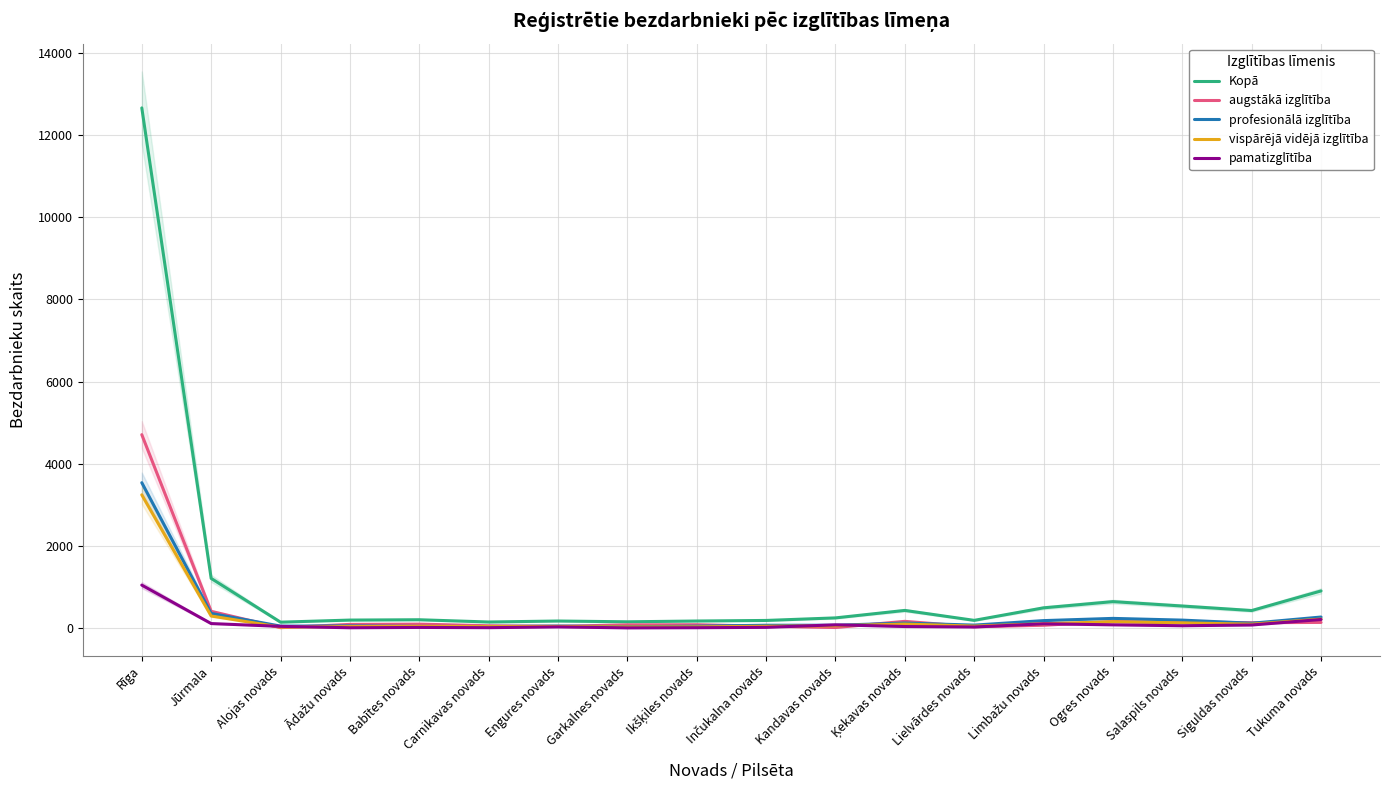

Between Kandavas novads and Carnikavas novads, which is larger?

Kandavas novads